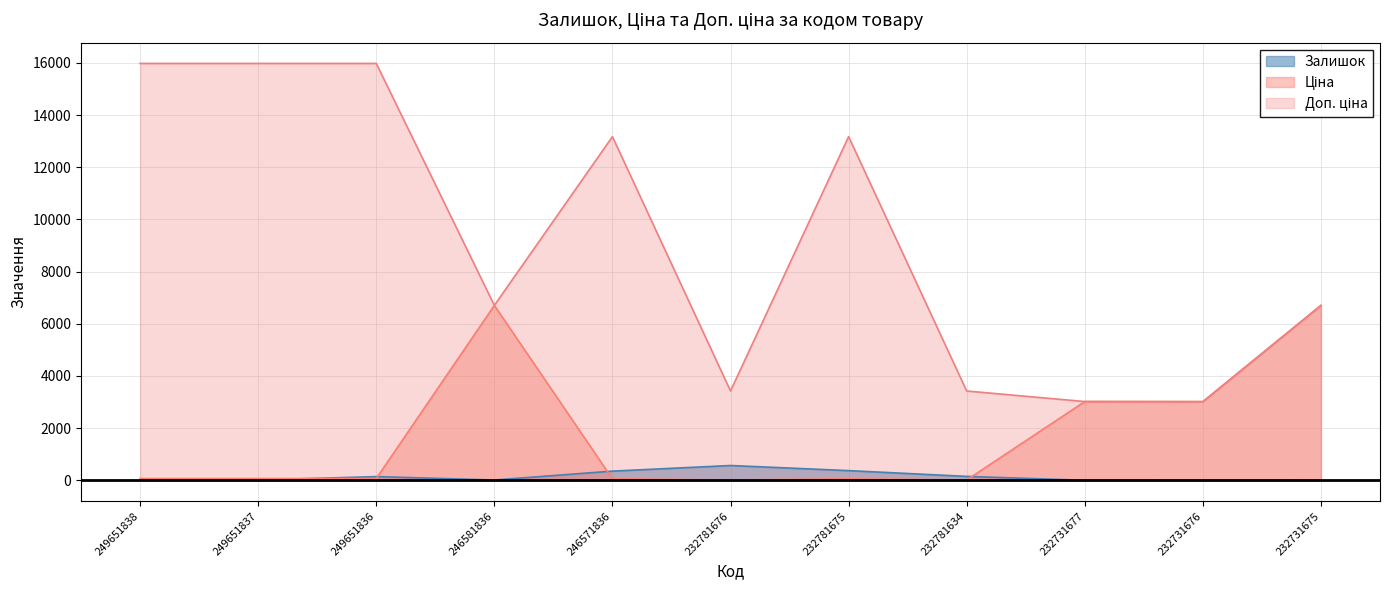

How many lines are shown in the chart?

3